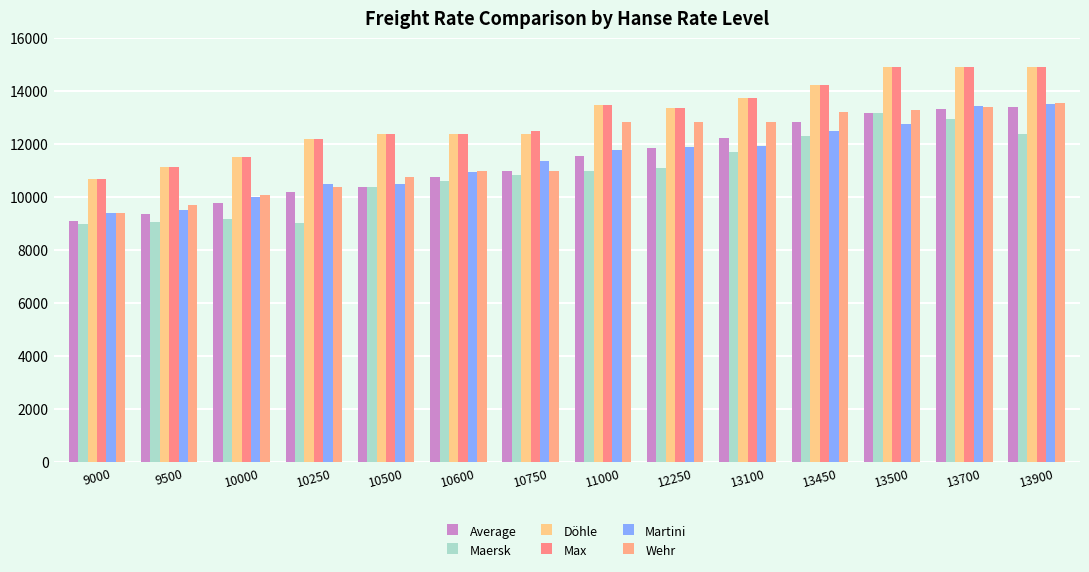

Reading left to right, transcribe all the data shown in this chart.

Average: 9100	9363	9765	10180	10371	10762	10988	11565	11853	12240	12827	13183	13321	13389
Maersk: 9000	9060	9160	9024	10375	10611	10850	10998	11091	11703	12305	13162	12941	12400
Döhle: 10700	11125	11500	12200	12375	12400	12400	13475	13350	13725	14225	14900	14900	14900
Max: 10700	11125	11500	12200	12375	12400	12500	13475	13350	13725	14225	14900	14900	14900
Martini: 9400	9500	10000	10500	10500	10950	11350	11775	11900	11925	12500	12750	13450	13500
Wehr: 9400	9700	10100	10400	10750	11000	11000	12850	12850	12850	13200	13300	13400	13550